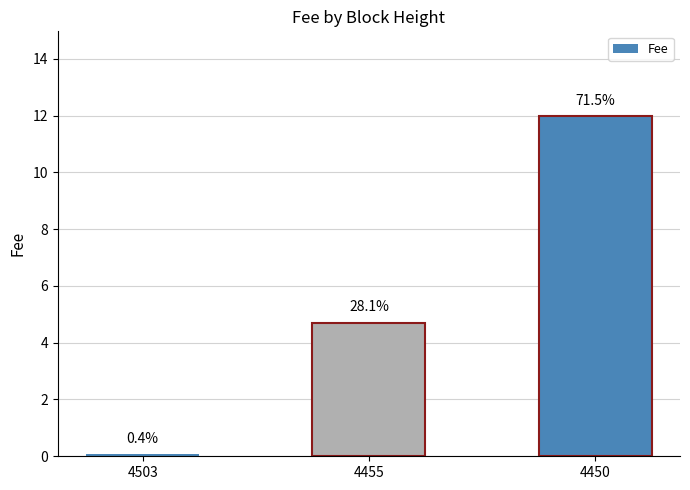

What is the change in value from 4503 to 4455?

+4.6